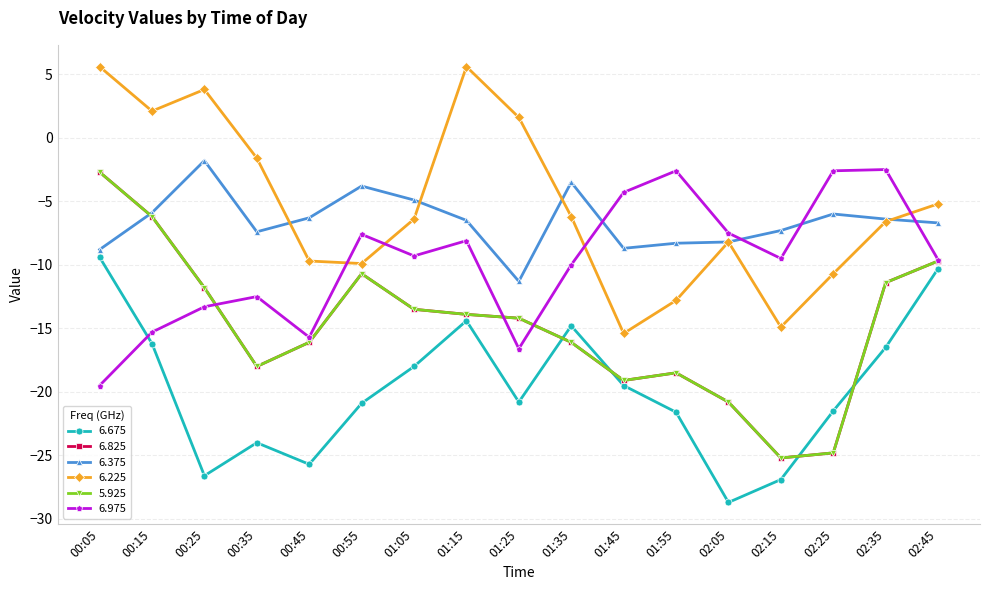

Reading right to left, extract all data points from this chart.

6.675: 02:45=-10.3	02:35=-16.5	02:25=-21.5	02:15=-26.9	02:05=-28.7	01:55=-21.6	01:45=-19.5	01:35=-14.8	01:25=-20.8	01:15=-14.4	01:05=-18.0	00:55=-20.9	00:45=-25.7	00:35=-24.0	00:25=-26.6	00:15=-16.2	00:05=-9.4
6.825: 02:45=-9.7	02:35=-11.4	02:25=-24.8	02:15=-25.2	02:05=-20.8	01:55=-18.5	01:45=-19.1	01:35=-16.1	01:25=-14.2	01:15=-13.9	01:05=-13.5	00:55=-10.7	00:45=-16.1	00:35=-18.0	00:25=-11.8	00:15=-6.2	00:05=-2.7
6.375: 02:45=-6.7	02:35=-6.4	02:25=-6.0	02:15=-7.3	02:05=-8.2	01:55=-8.3	01:45=-8.7	01:35=-3.5	01:25=-11.3	01:15=-6.5	01:05=-4.9	00:55=-3.8	00:45=-6.3	00:35=-7.4	00:25=-1.8	00:15=-5.9	00:05=-8.8
6.225: 02:45=-5.2	02:35=-6.6	02:25=-10.7	02:15=-14.9	02:05=-8.2	01:55=-12.8	01:45=-15.4	01:35=-6.2	01:25=1.6	01:15=5.6	01:05=-6.4	00:55=-9.9	00:45=-9.7	00:35=-1.6	00:25=3.8	00:15=2.1	00:05=5.6
5.925: 02:45=-9.7	02:35=-11.4	02:25=-24.8	02:15=-25.2	02:05=-20.8	01:55=-18.5	01:45=-19.1	01:35=-16.1	01:25=-14.2	01:15=-13.9	01:05=-13.5	00:55=-10.7	00:45=-16.1	00:35=-18.0	00:25=-11.8	00:15=-6.2	00:05=-2.7
6.975: 02:45=-9.6	02:35=-2.5	02:25=-2.6	02:15=-9.5	02:05=-7.5	01:55=-2.6	01:45=-4.3	01:35=-10.0	01:25=-16.6	01:15=-8.1	01:05=-9.3	00:55=-7.6	00:45=-15.7	00:35=-12.5	00:25=-13.3	00:15=-15.3	00:05=-19.5